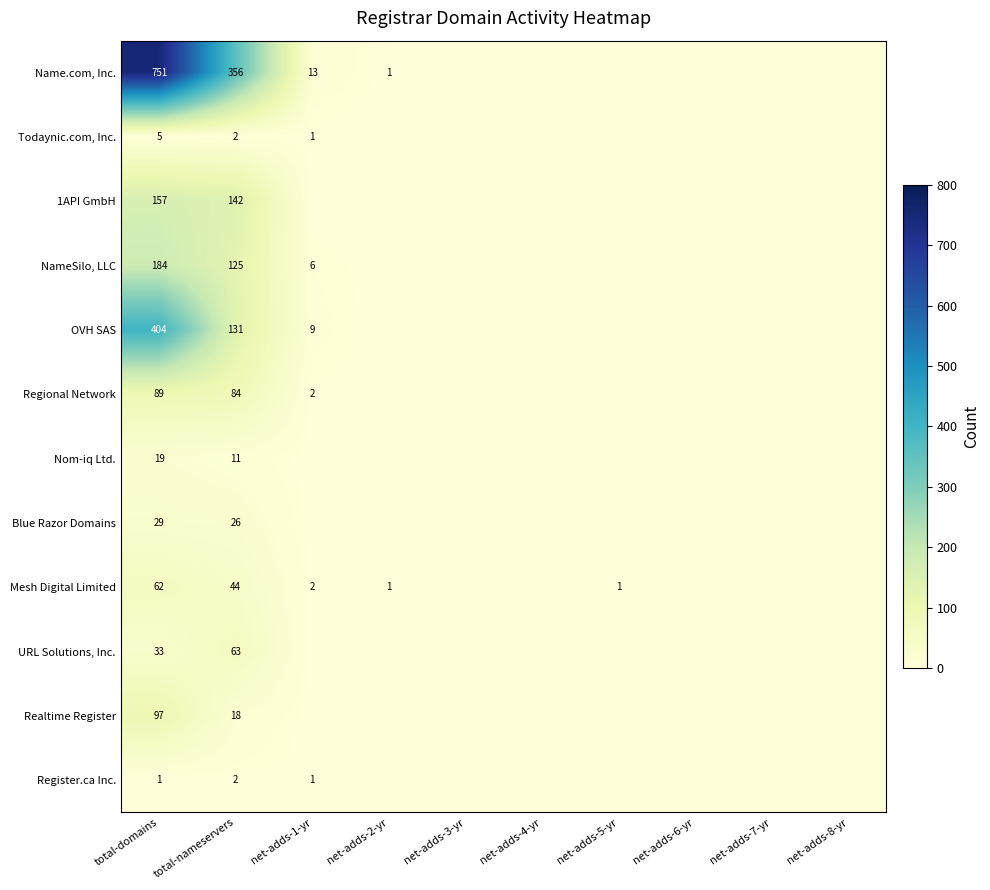

Is it true that Todaynic.com, Inc. equals 2 at total-nameservers?

True